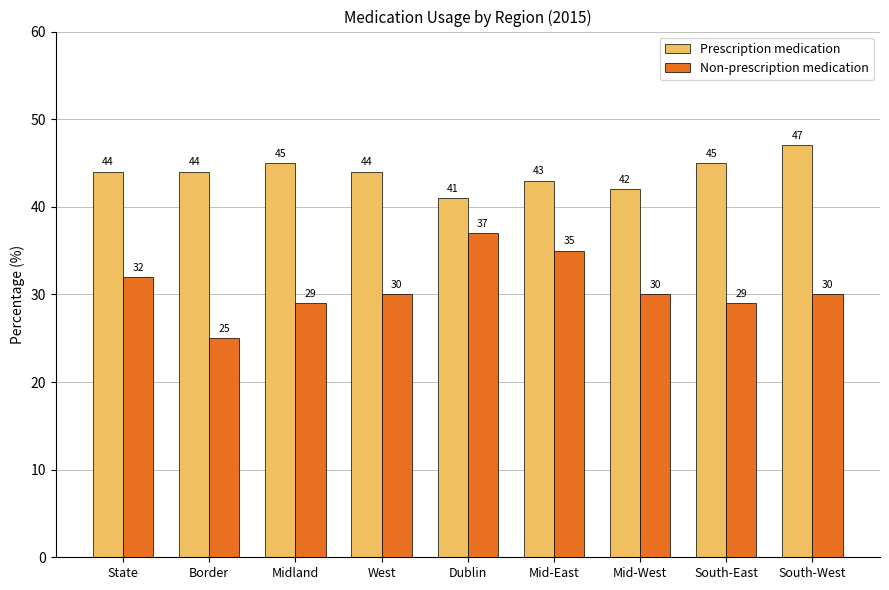

What position from the left is South-East?

8